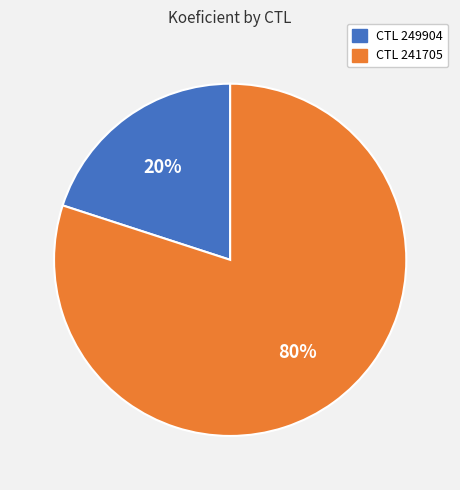

To the nearest percent, what is the difference between the largest and smallest slice percentages?

60%